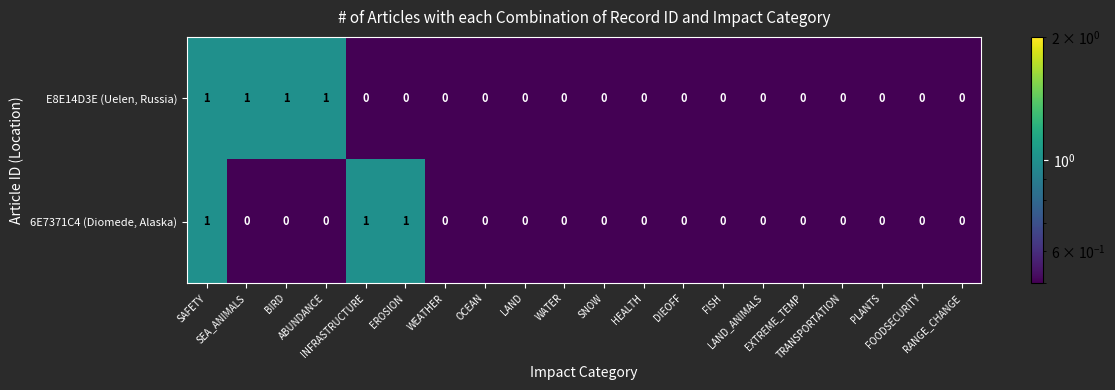

Rank the series by their average value, from lowest to highest.

6E7371C4 (Diomede, Alaska), E8E14D3E (Uelen, Russia)